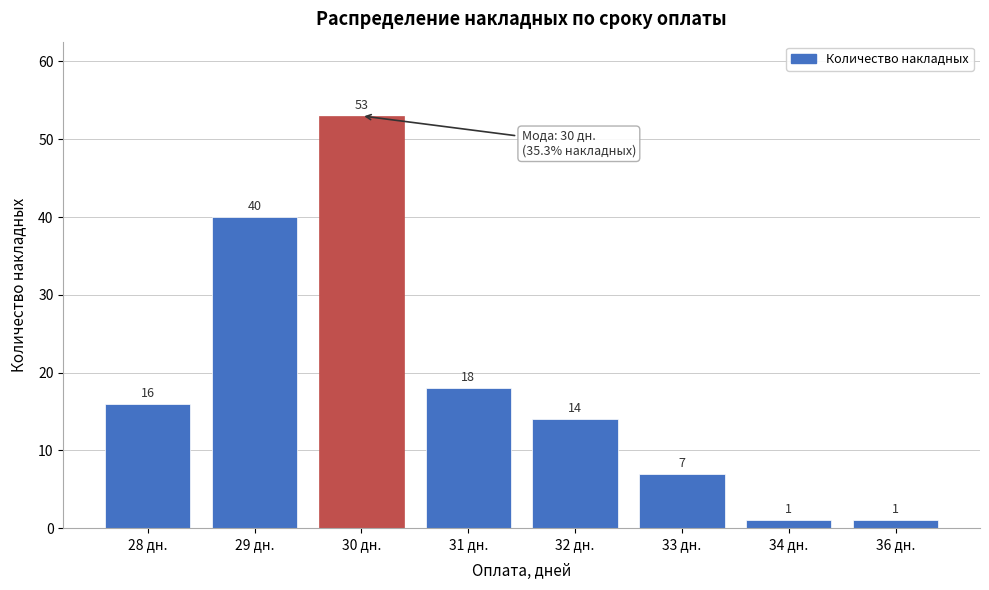

Reading left to right, transcribe all the data shown in this chart.

28 дн.=16	29 дн.=40	30 дн.=53	31 дн.=18	32 дн.=14	33 дн.=7	34 дн.=1	36 дн.=1